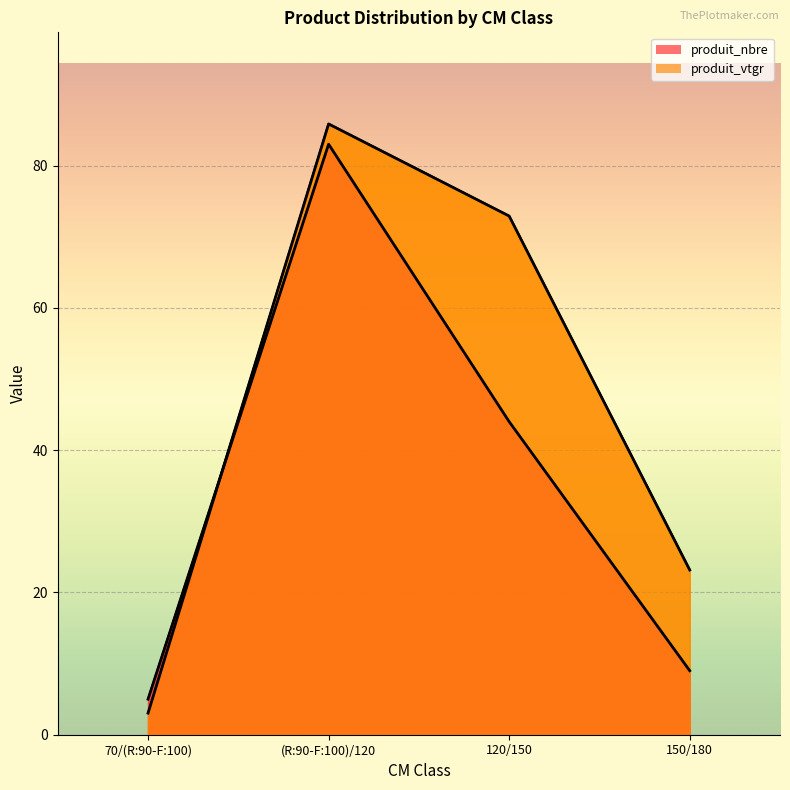

What is the sum of all produit_vtgr values?

184.9